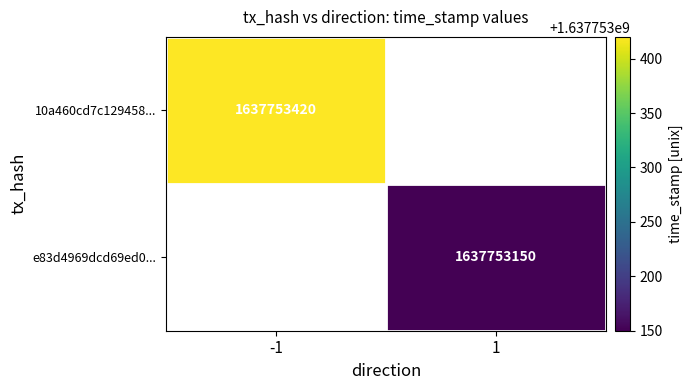

Which series has the largest range (max minus min)?

10a460cd7c129458fd4bbdab17255ec5d9563bd